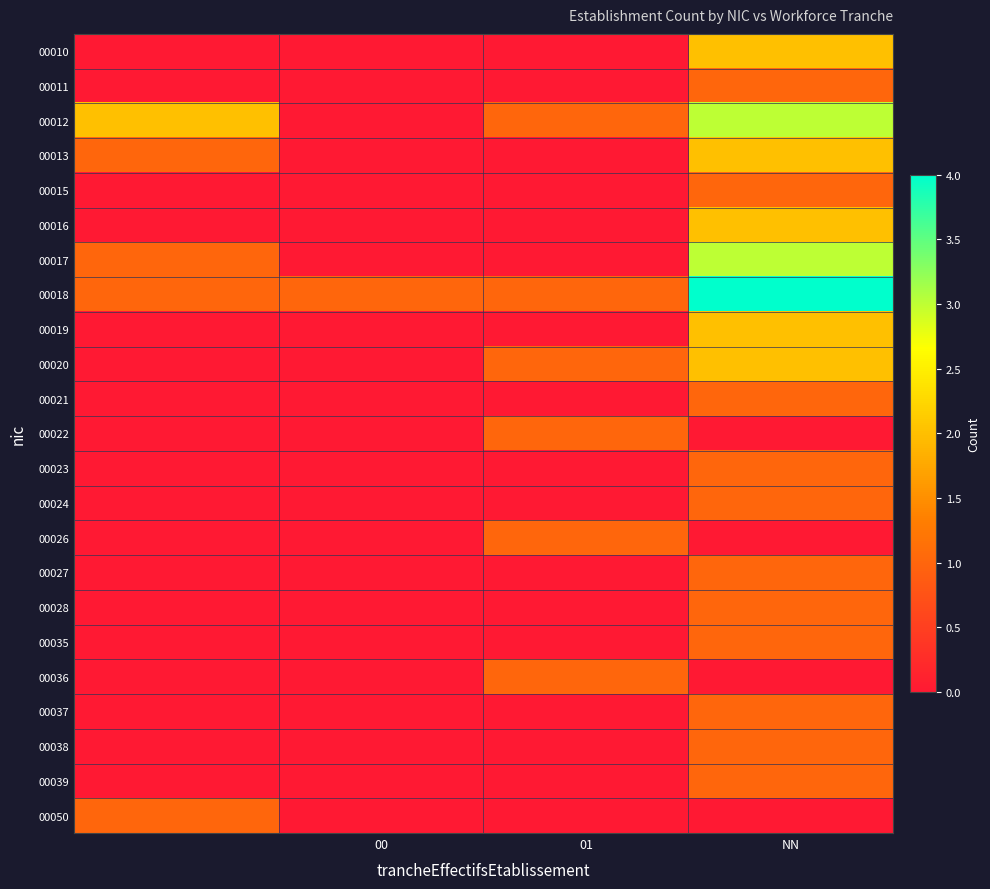

Which series has the largest total across all categories?

00018